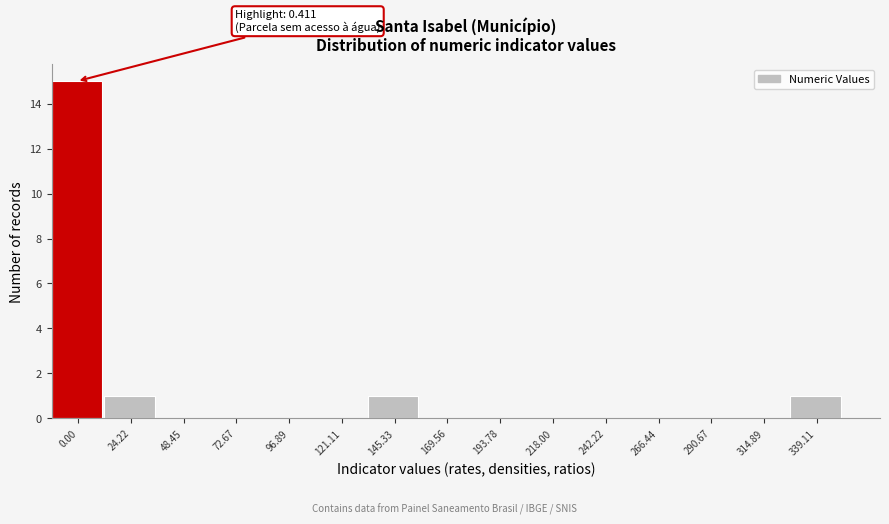

Reading left to right, what are all the values shown in this chart?

0.00=15	24.22=1	48.45=0	72.67=0	96.89=0	121.11=0	145.33=1	169.56=0	193.78=0	218.00=0	242.22=0	266.44=0	290.67=0	314.89=0	339.11=1